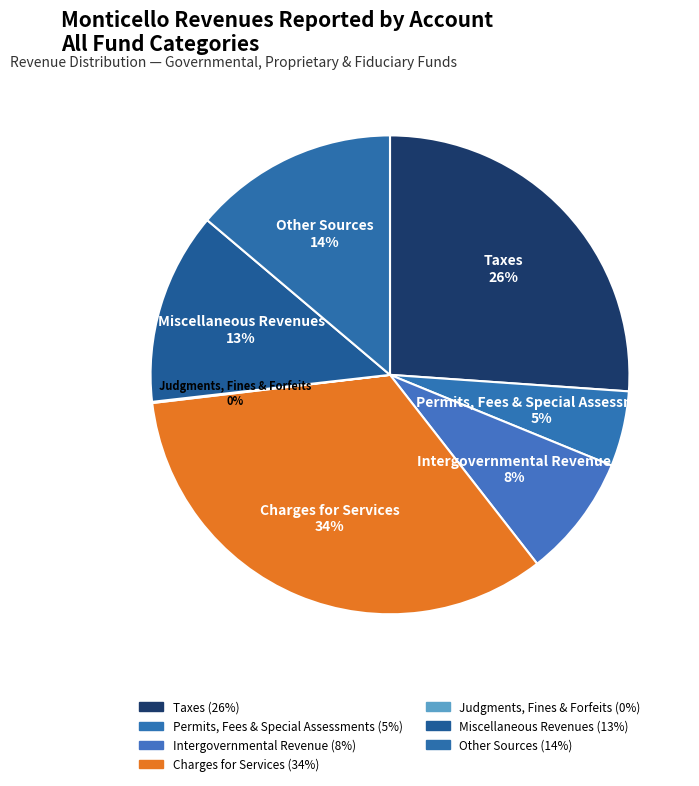

Is Permits, Fees & Special Assessments the majority of the pie?

No